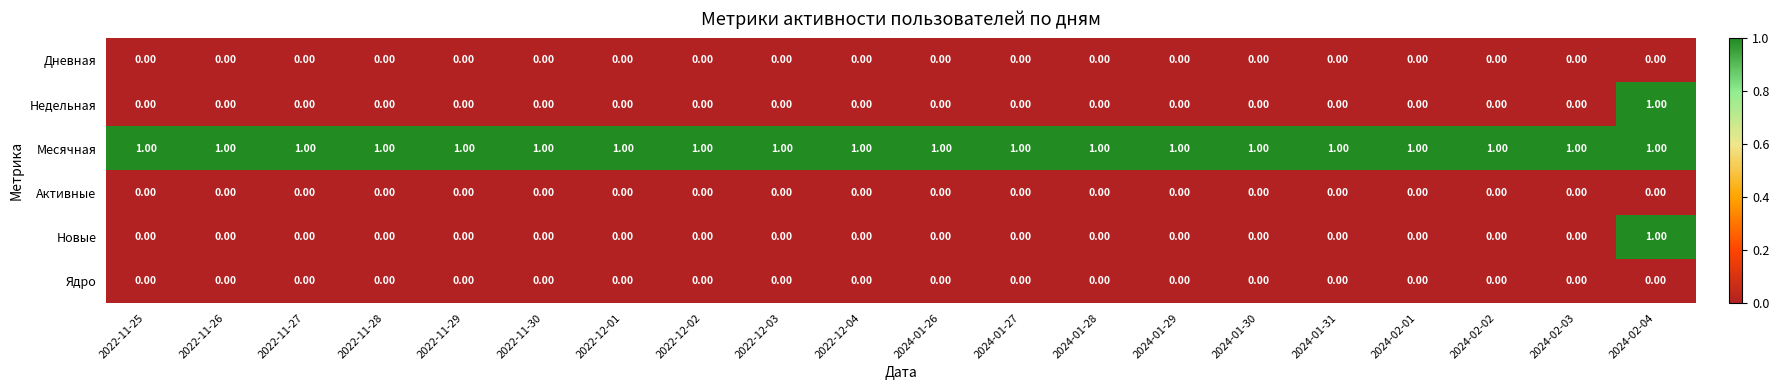

Count the number of categories in the chart.

20